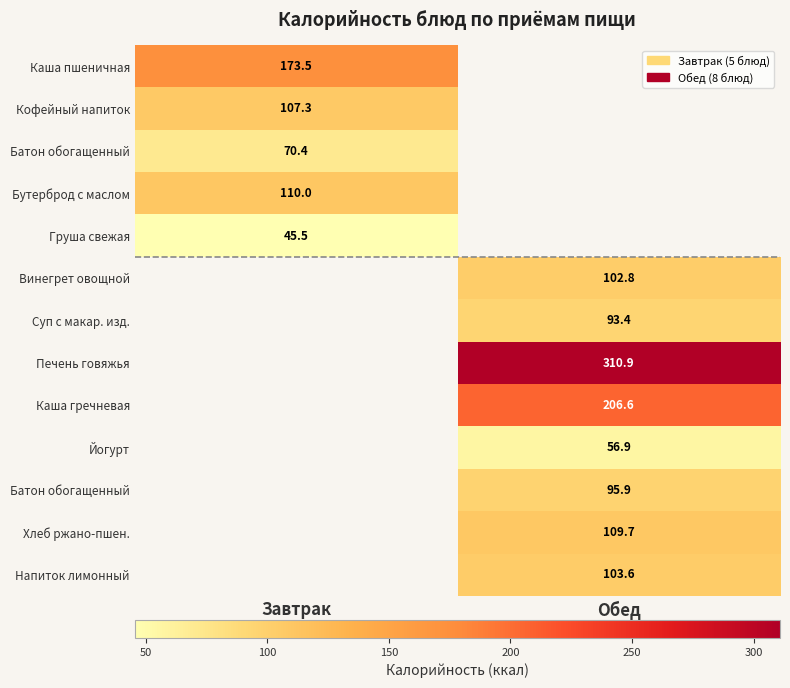

Between Обед and Завтрак, which is larger?

Завтрак